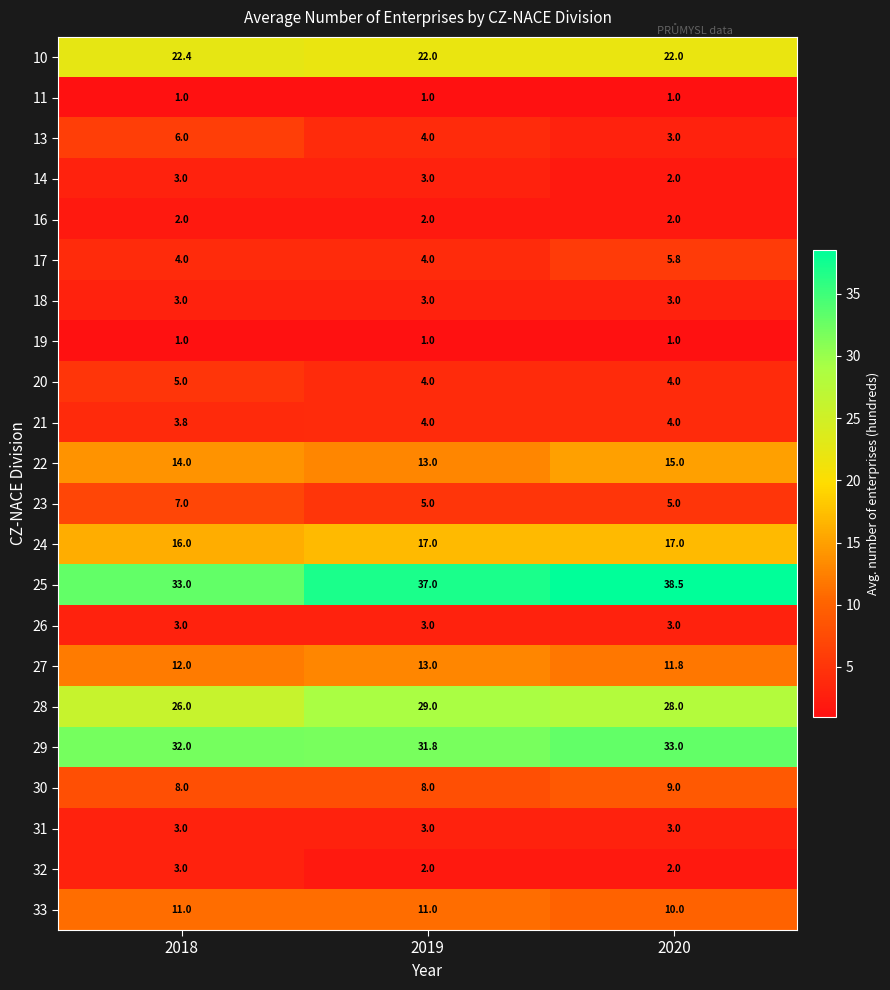

What is the greatest value displayed?

38.5